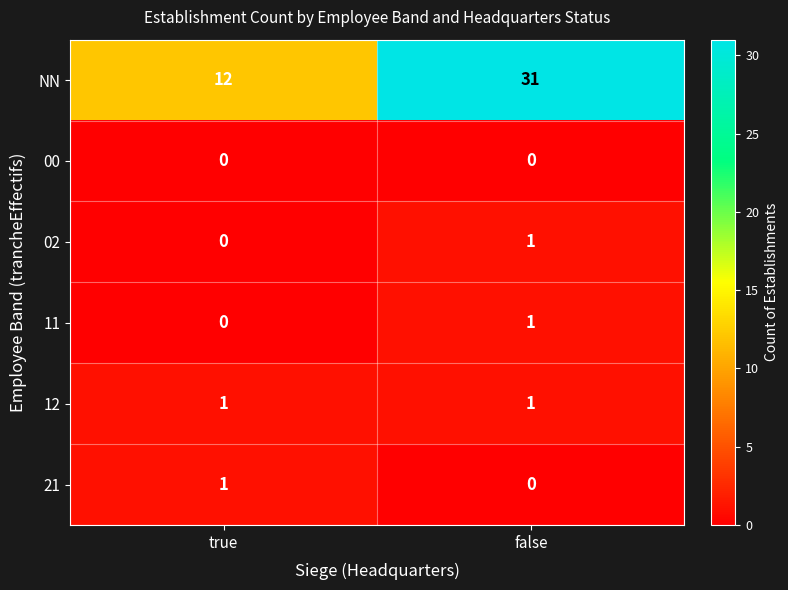

What is the spread (max minus min) of values at false?

31